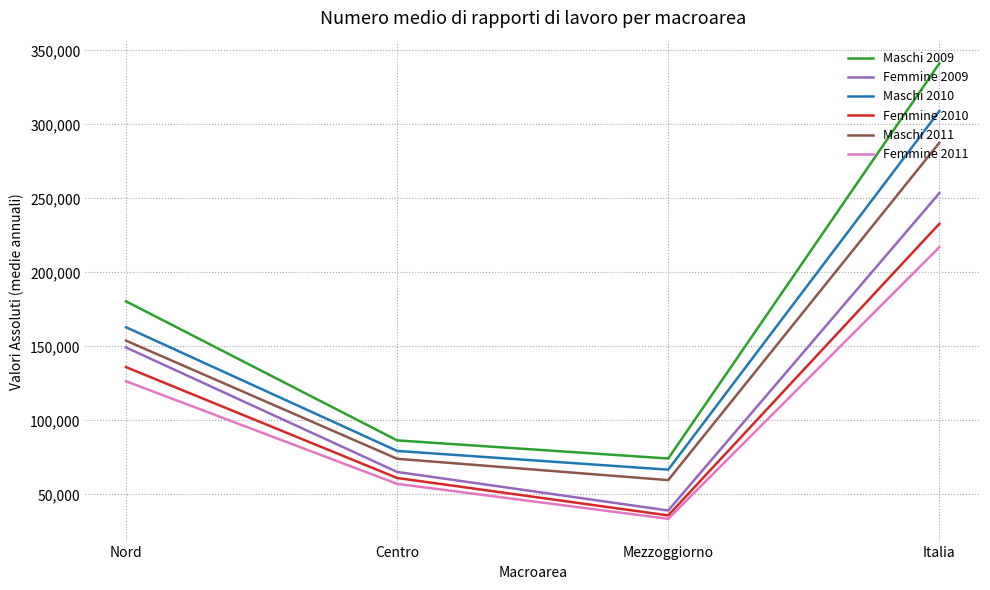

Where is Maschi 2011 nearest to the value 173577?

Nord